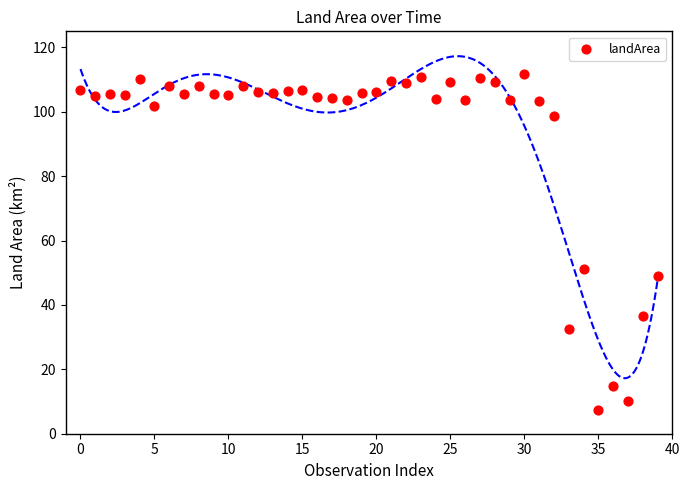

What is the range of Y values (max minus min)?

104.4